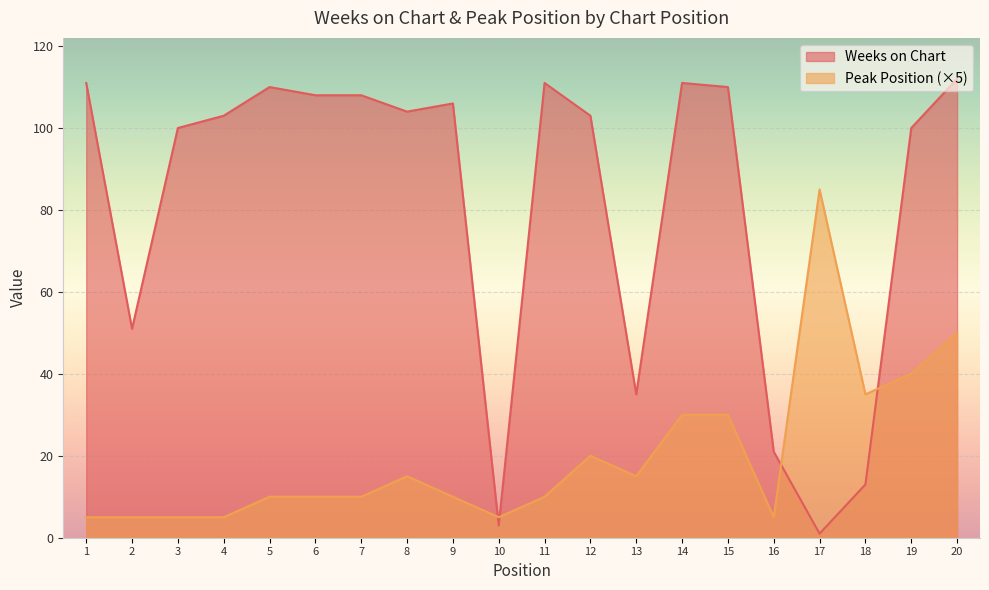

How many values in the Peak Position series are below 10?

6